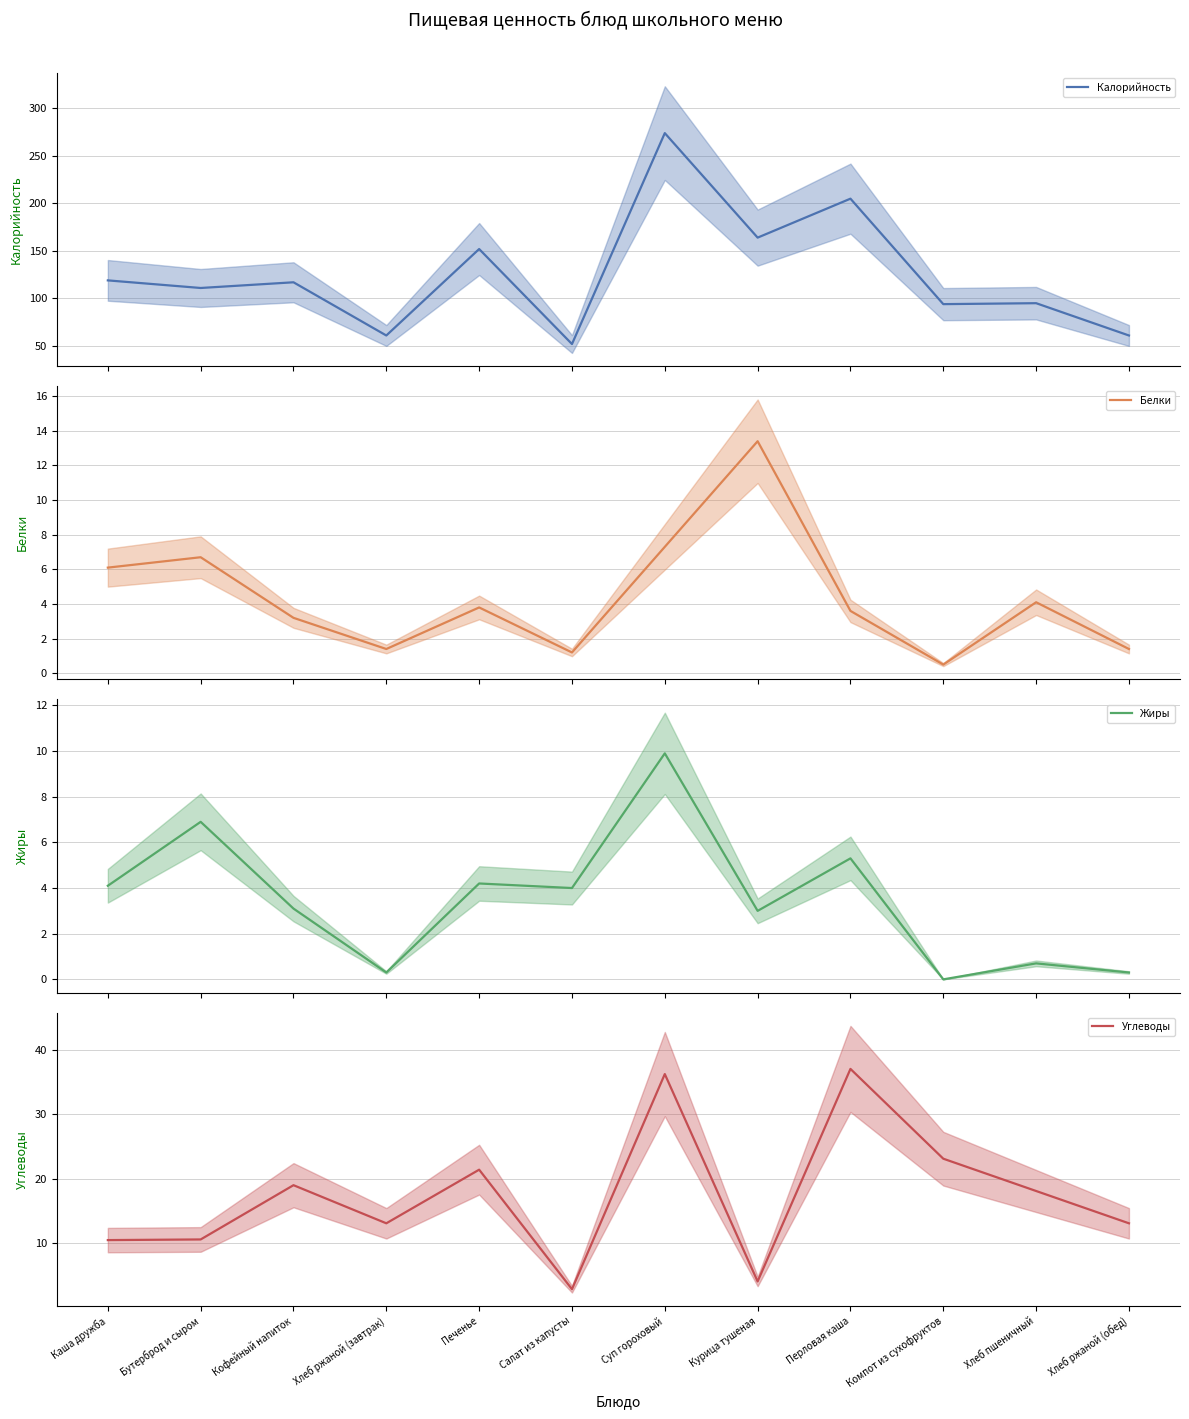

What is the difference between the highest and lowest values at Хлеб ржаной (обед)?

60.7